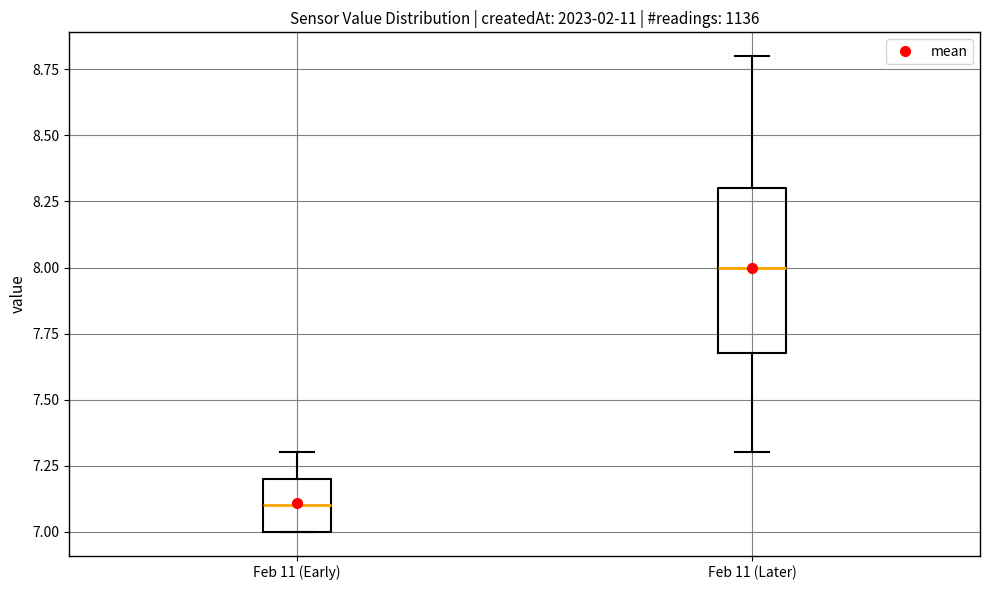

Which box's median line is the lowest?

Feb 11 (Early)